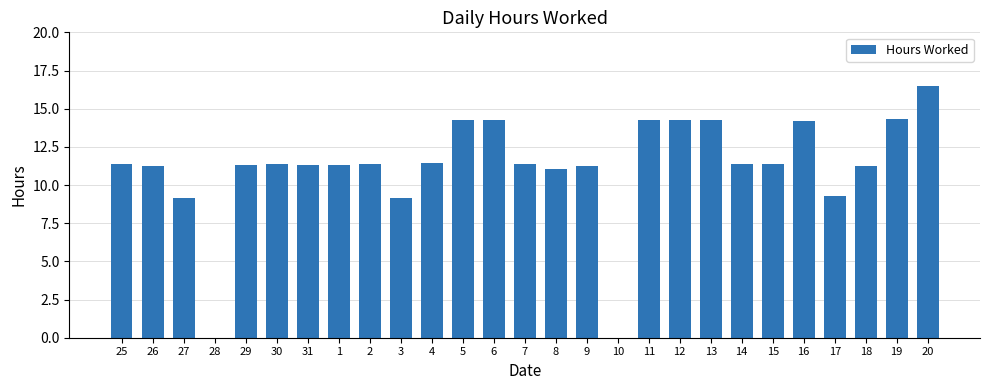

What is the ratio of the value at 19 to the value at 1?

1.3